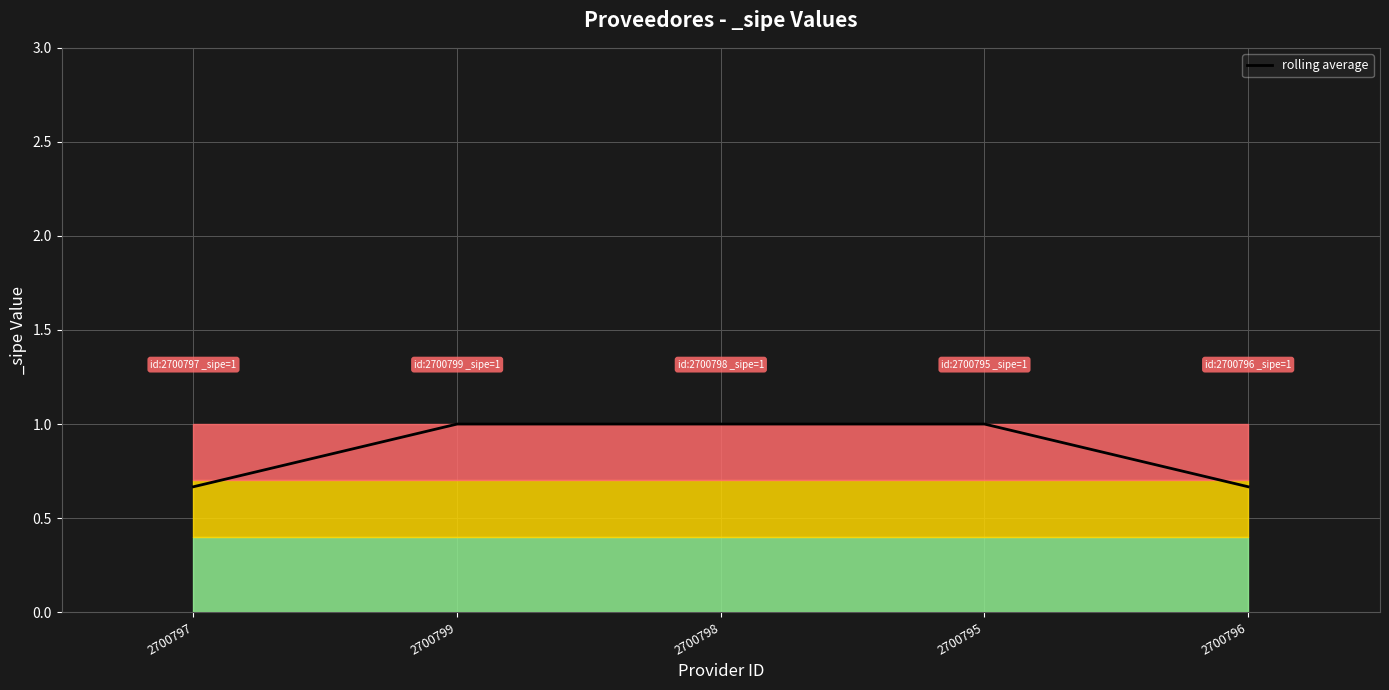

What position from the right is 2700798?

3